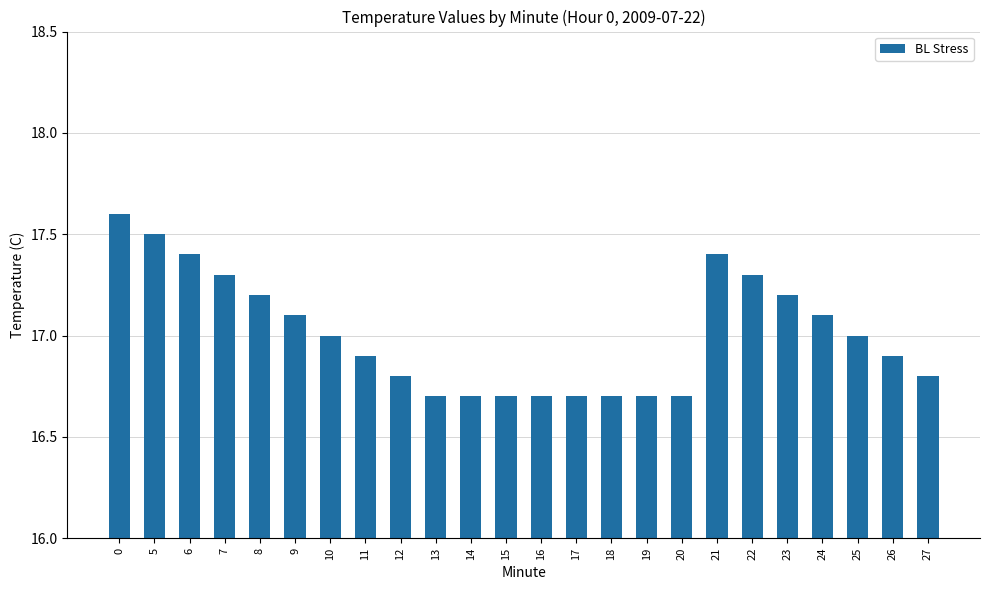

Reading left to right, transcribe all the data shown in this chart.

17.6	17.5	17.4	17.3	17.2	17.1	17.0	16.9	16.8	16.7	16.7	16.7	16.7	16.7	16.7	16.7	16.7	17.4	17.3	17.2	17.1	17.0	16.9	16.8